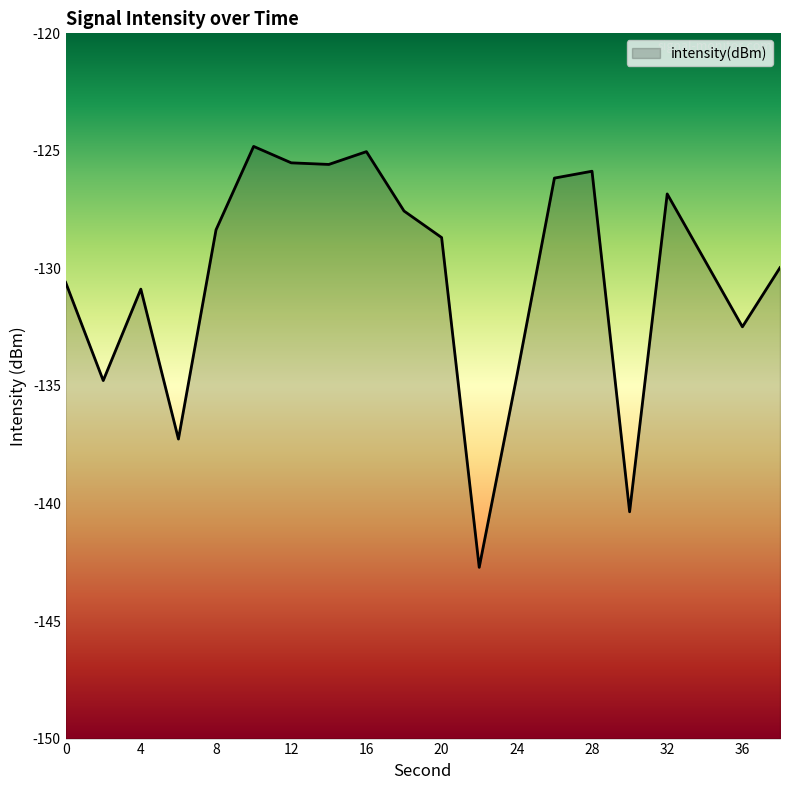

True or false: the data shows -29.4 at 4.

False